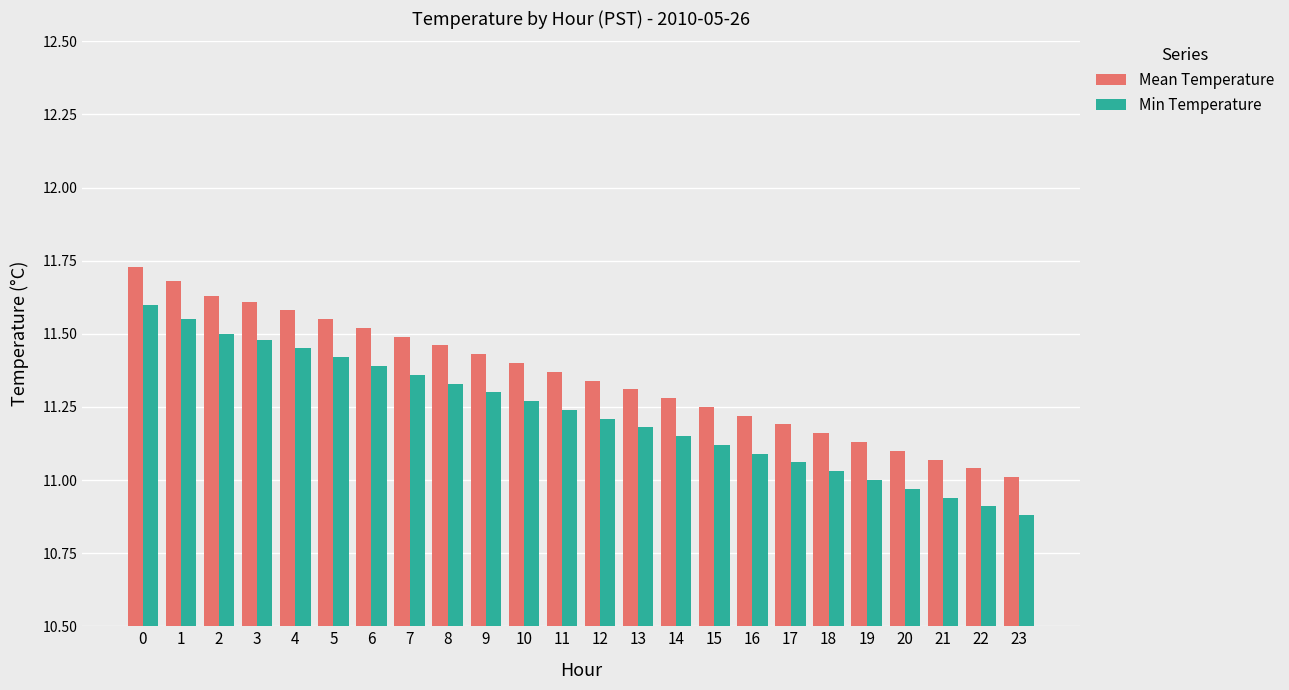

List the series in order of their overall mean, highest first.

Mean Temperature, Min Temperature